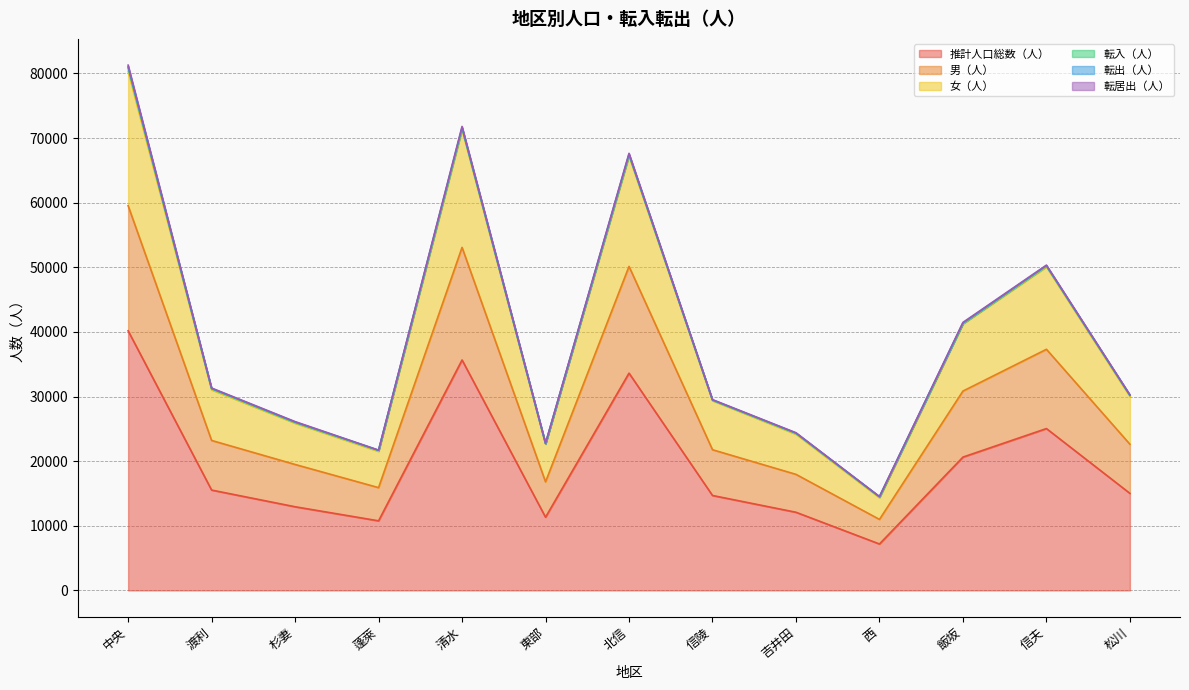

How many values in the 推計人口総数（人） series exceed 15013?

6